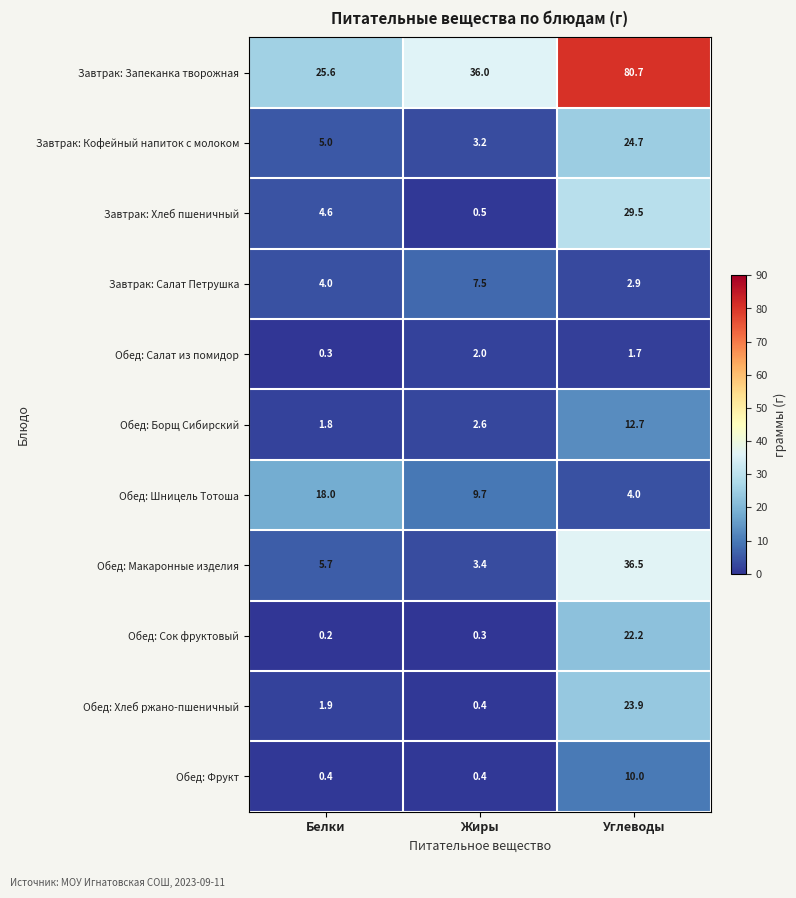

True or false: Обед: Шницель Тотоша has a value of 18.0 at Белки.

True